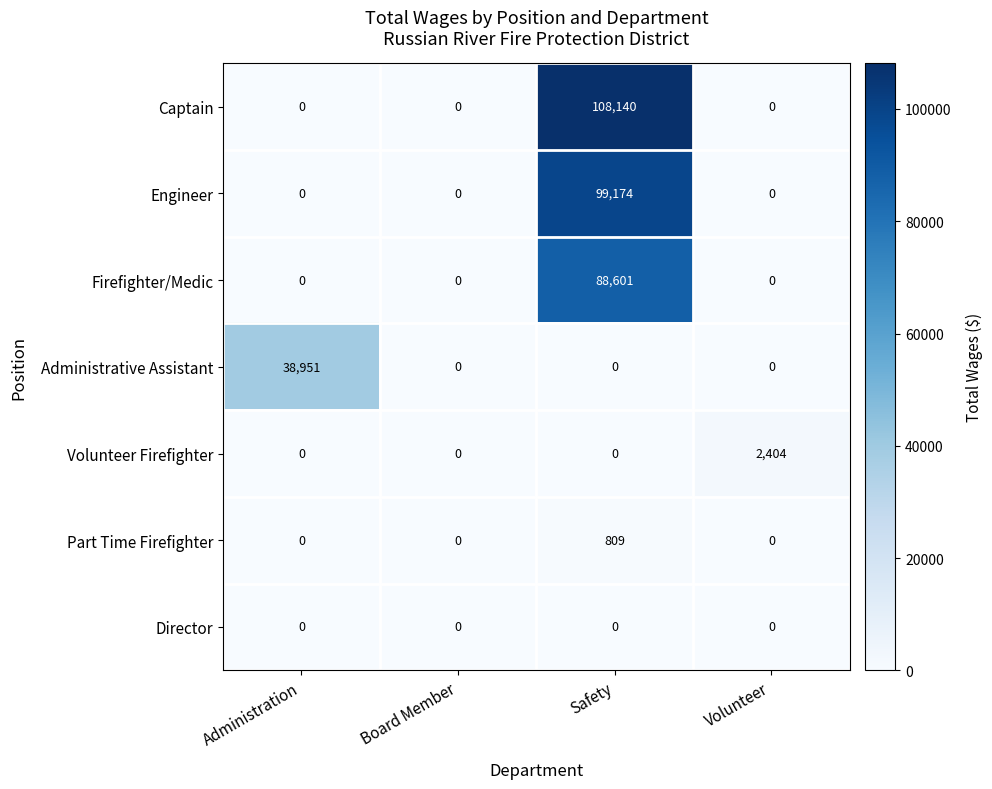

What is the difference between the maximum and minimum values in the Administrative Assistant series?

38951